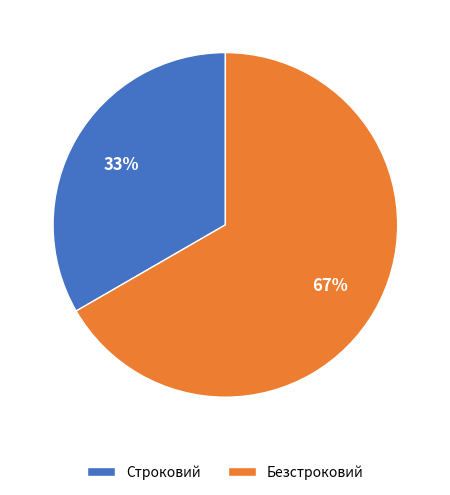

True or false: Строковий accounts for 23% of the total.

False